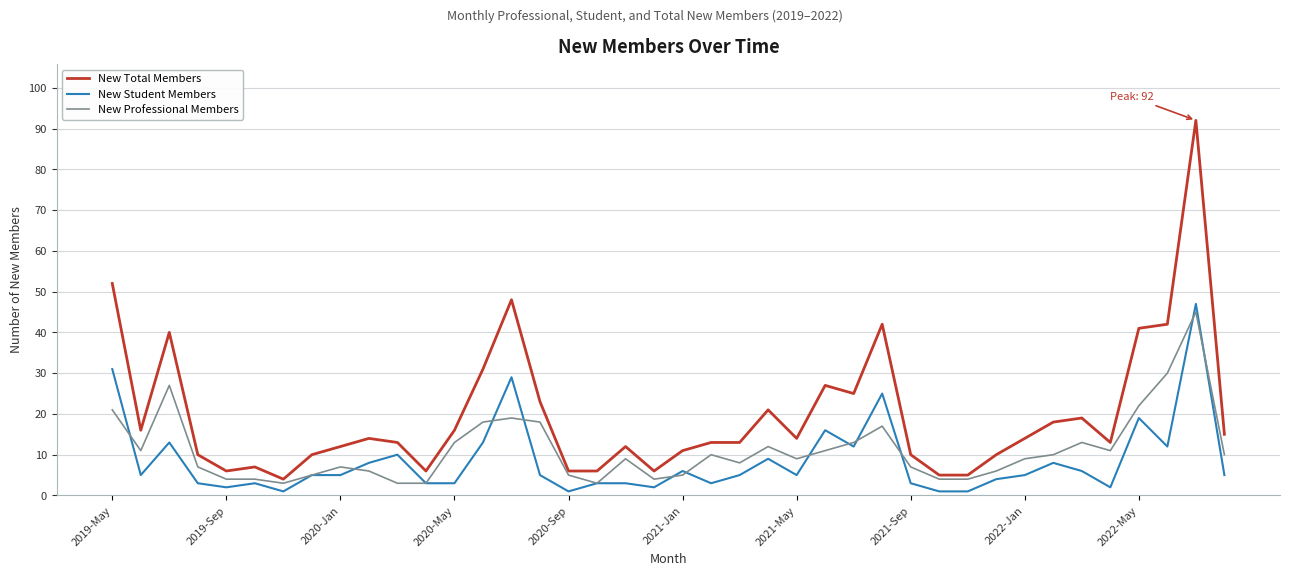

Which series has the largest total across all categories?

New Total Members